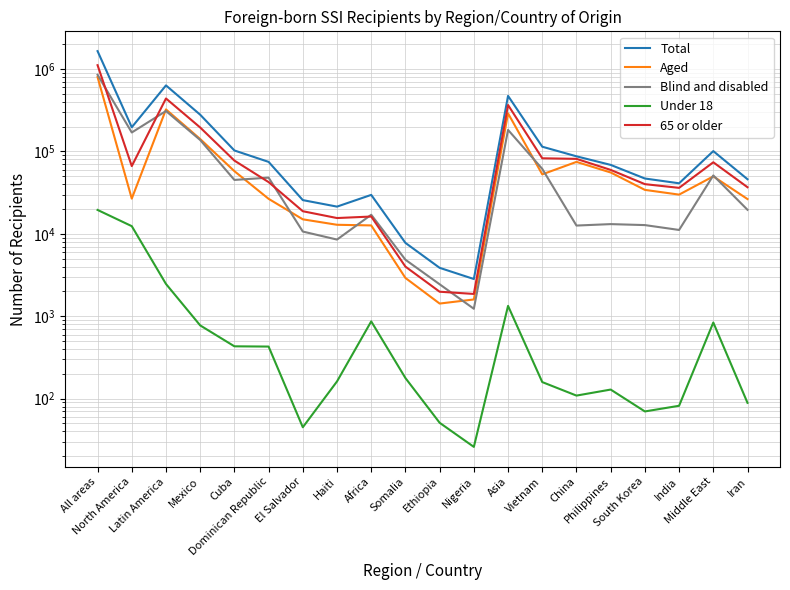

Which series changed the most between Cuba and China?

Blind and disabled